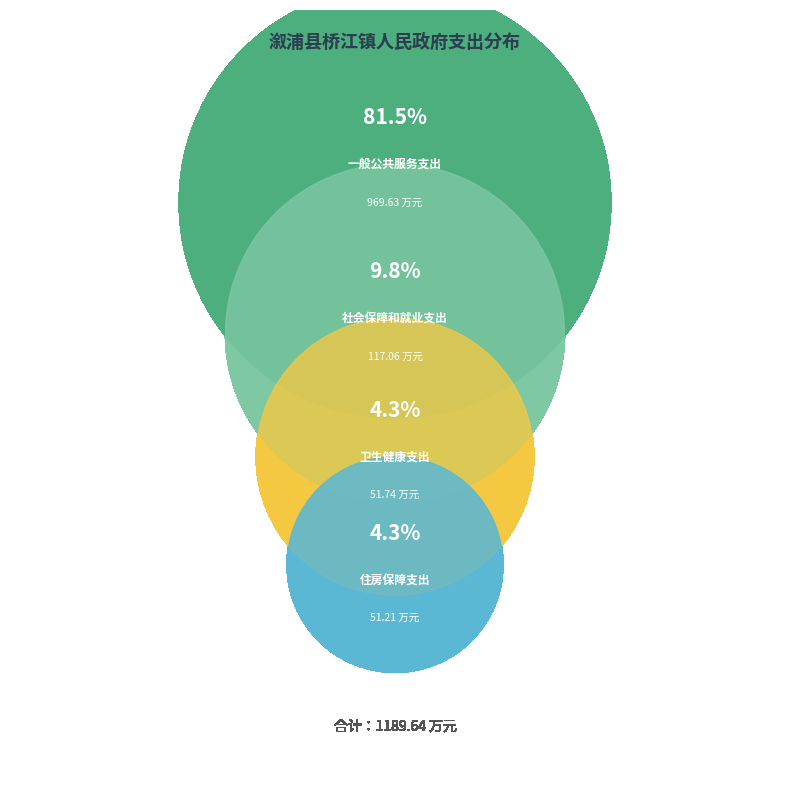

Which category accounts for the majority?

一般公共服务支出